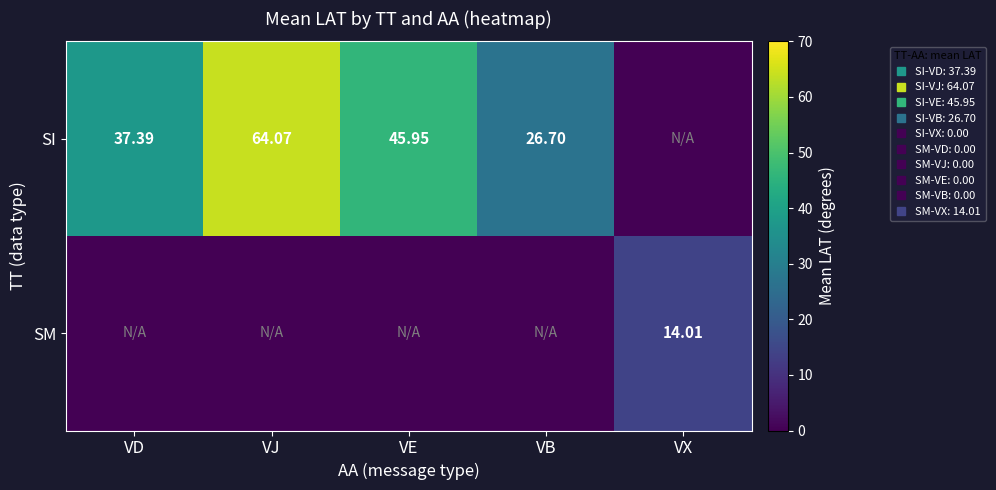

Rank the series by their average value, from highest to lowest.

SI, SM